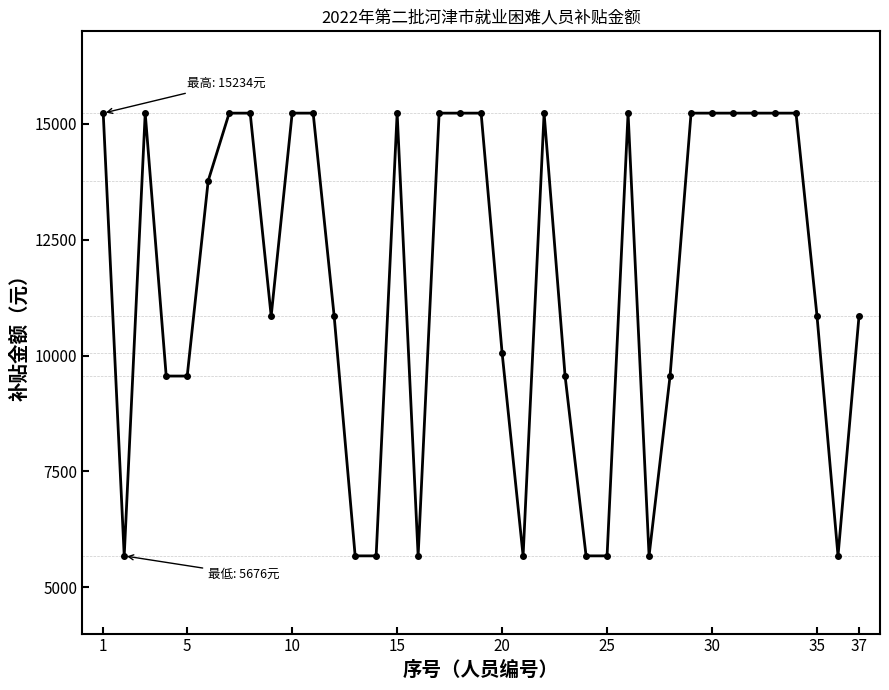

Is this an area chart (filled region under the line)?

No